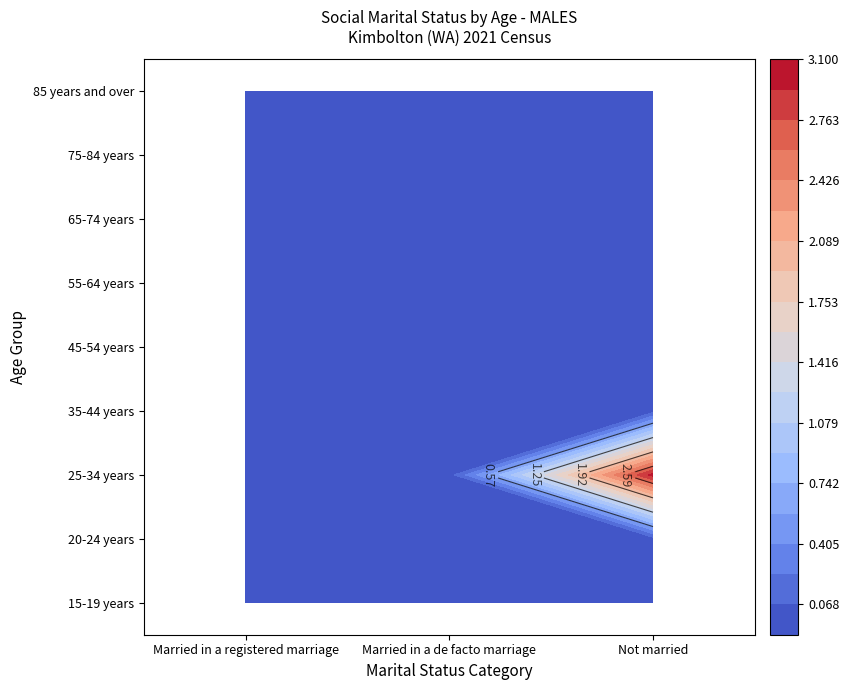

Reading right to left, extract all data points from this chart.

15-19 years: 2=0	1=0	0=0
20-24 years: 2=0	1=0	0=0
25-34 years: 2=3	1=0	0=0
35-44 years: 2=0	1=0	0=0
45-54 years: 2=0	1=0	0=0
55-64 years: 2=0	1=0	0=0
65-74 years: 2=0	1=0	0=0
75-84 years: 2=0	1=0	0=0
85 years and over: 2=0	1=0	0=0